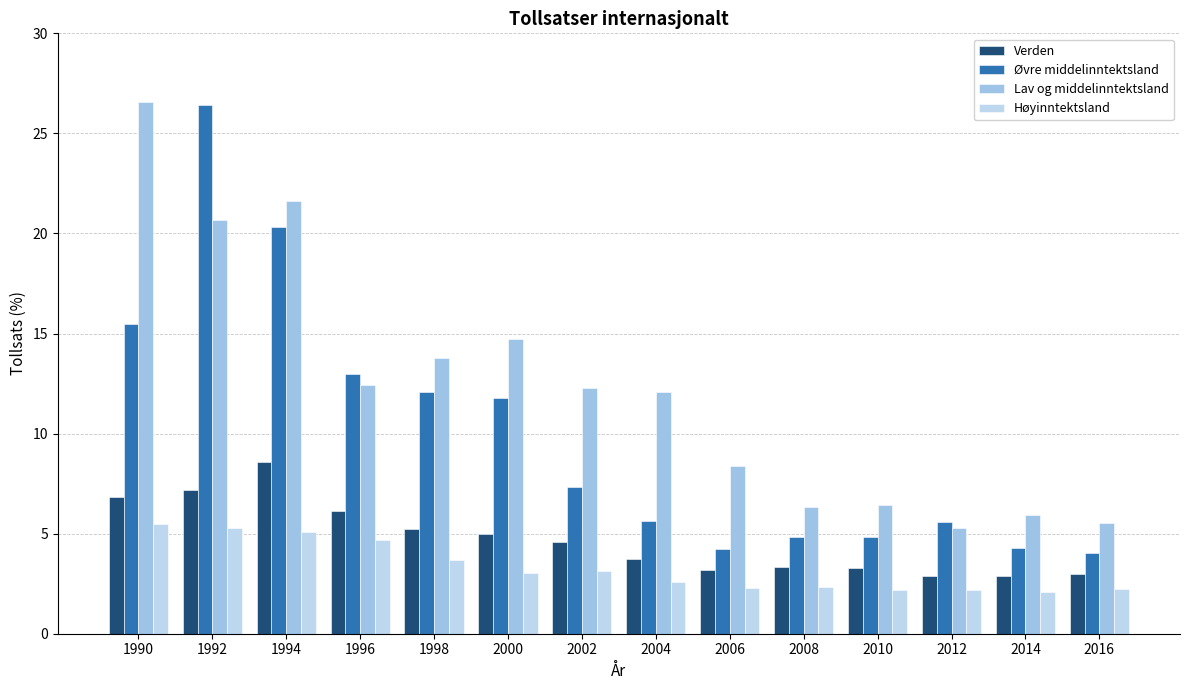

What is the average value of the Øvre middelinntektsland series?

10.0